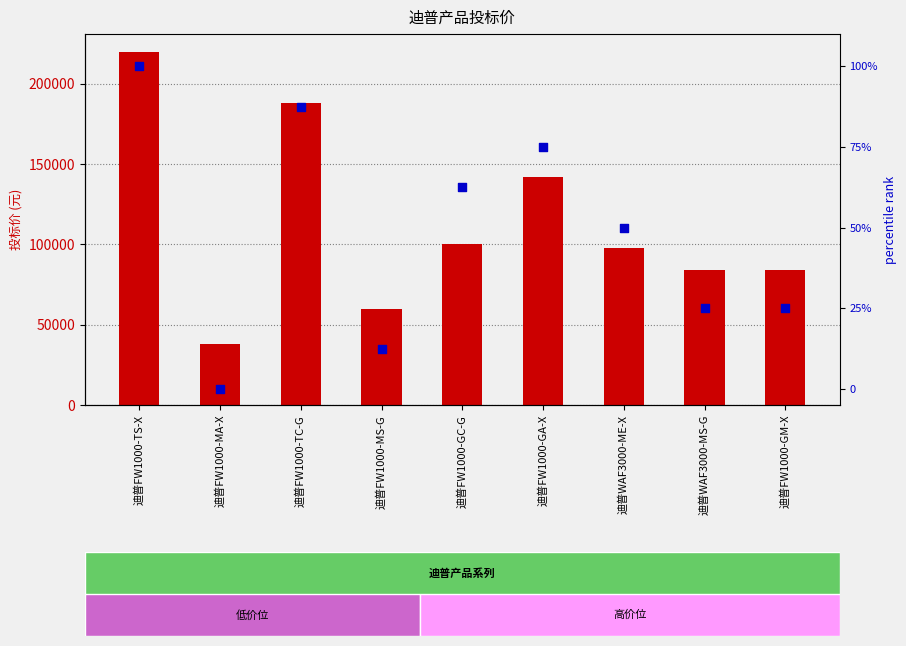

At which category is the sum across all series the highest?

迪普FW1000-TS-X